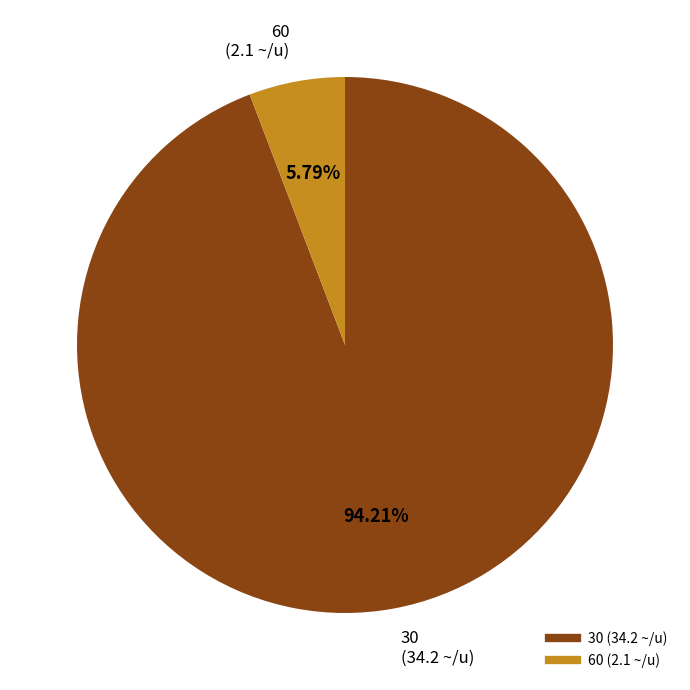

Is there a majority slice in this chart?

Yes